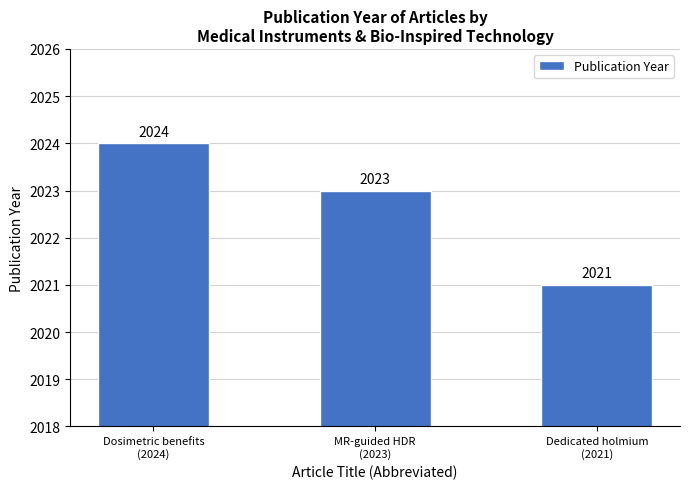

Rank the categories by value from lowest to highest.

Dedicated holmium
(2021), MR-guided HDR
(2023), Dosimetric benefits
(2024)